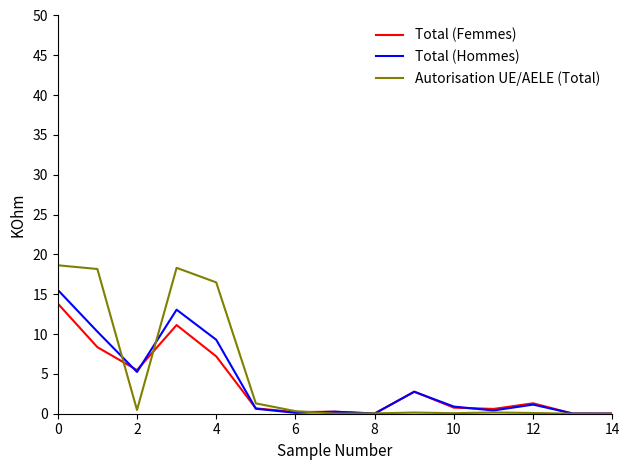

What is the difference between the maximum and minimum values in the Total (Femmes) series?

13.8